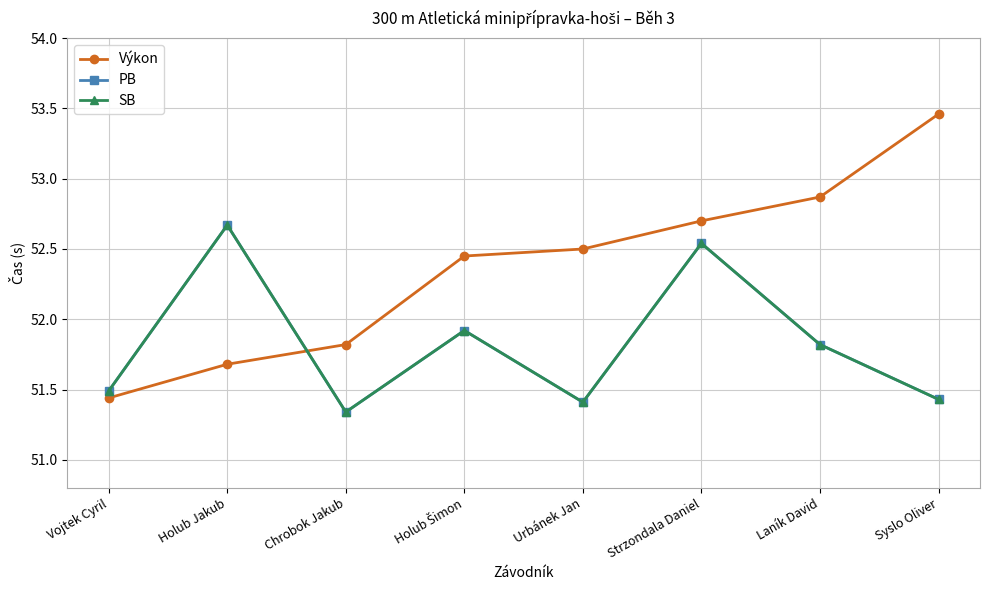

What is the sum of the PB values at Urbánek Jan and Laník David?

103.2